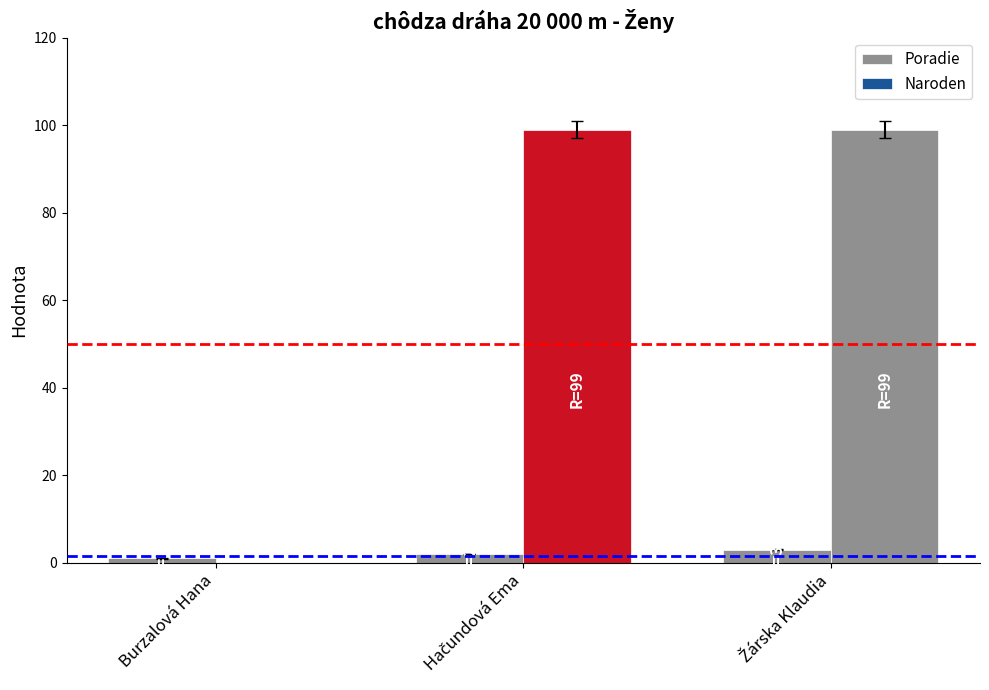

How many categories are shown in the chart?

3